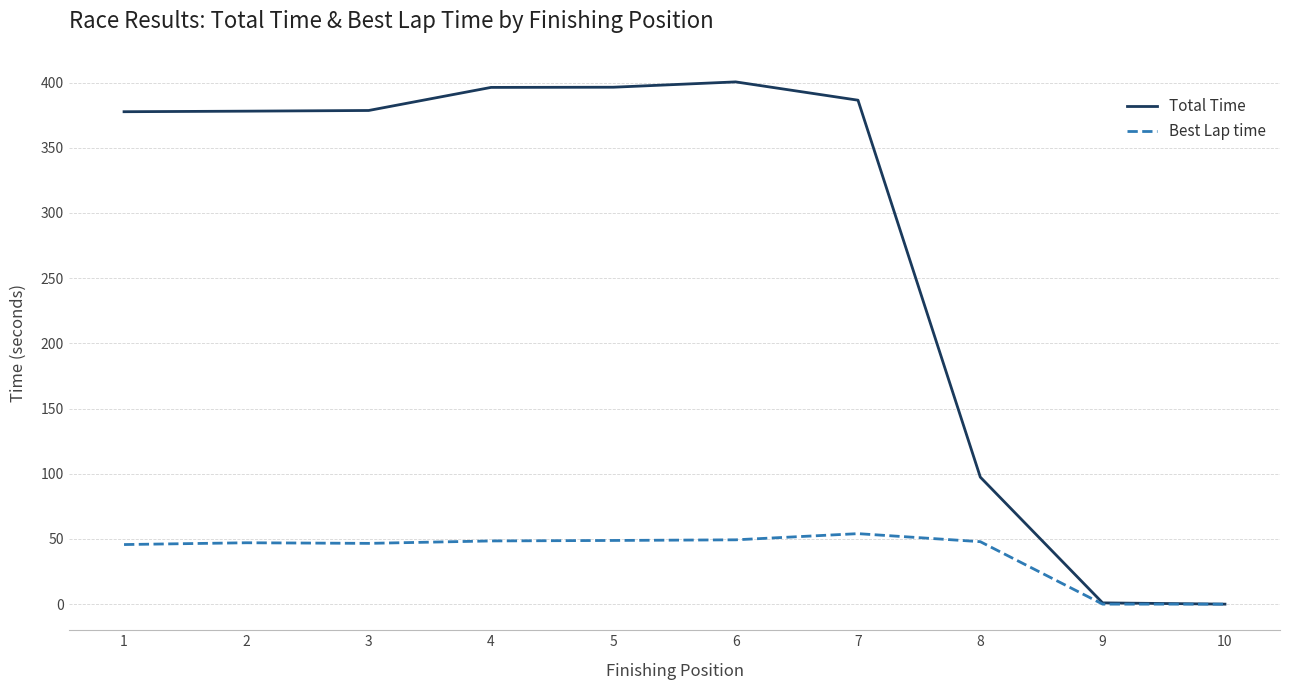

Which series has the largest total across all categories?

Total Time